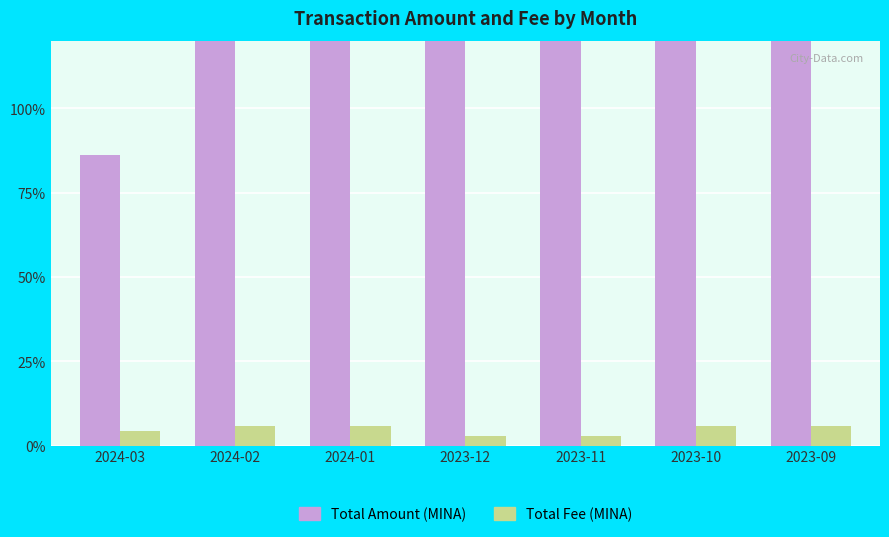

Reading left to right, extract all data points from this chart.

Total Amount (MINA): 2024-03=0.9	2024-02=1.8	2024-01=1.5	2023-12=1.7	2023-11=1.4	2023-10=1.7	2023-09=1.2
Total Fee (MINA): 2024-03=0.0	2024-02=0.1	2024-01=0.1	2023-12=0.0	2023-11=0.0	2023-10=0.1	2023-09=0.1